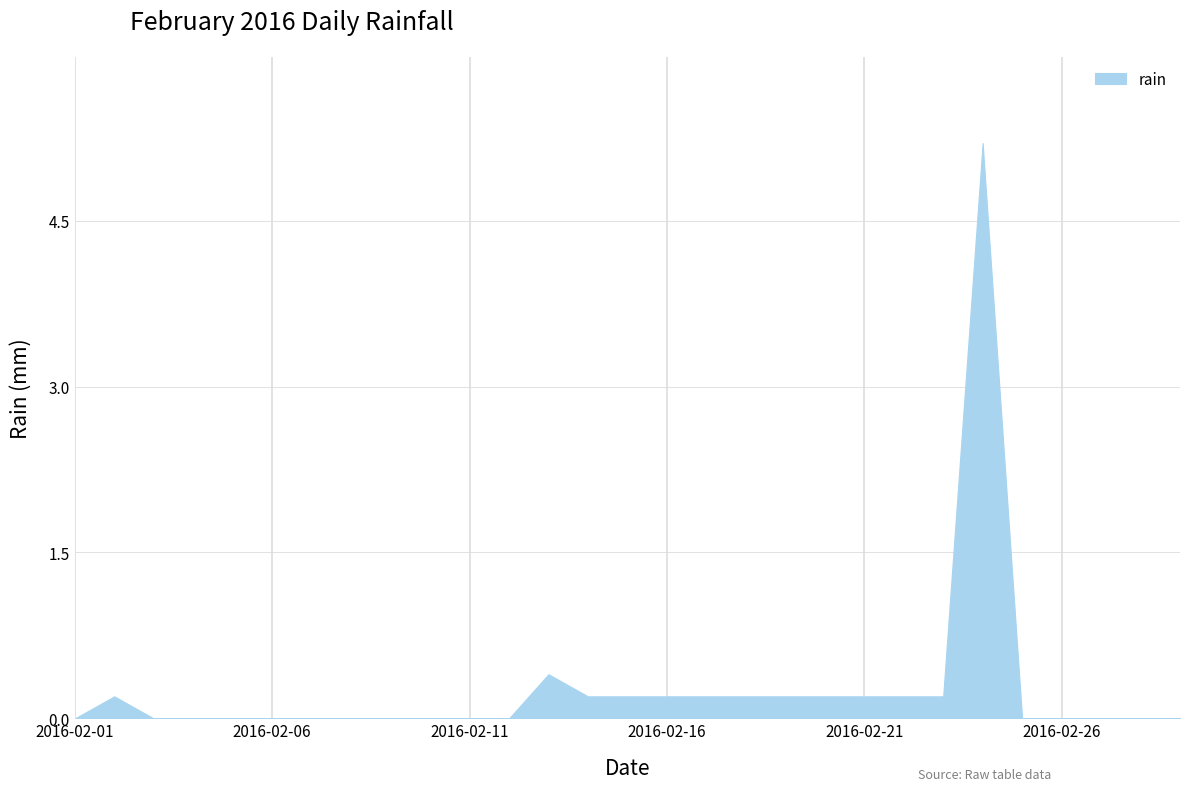

How many interior local peaks (higher than both neighbors) does the data have?

3